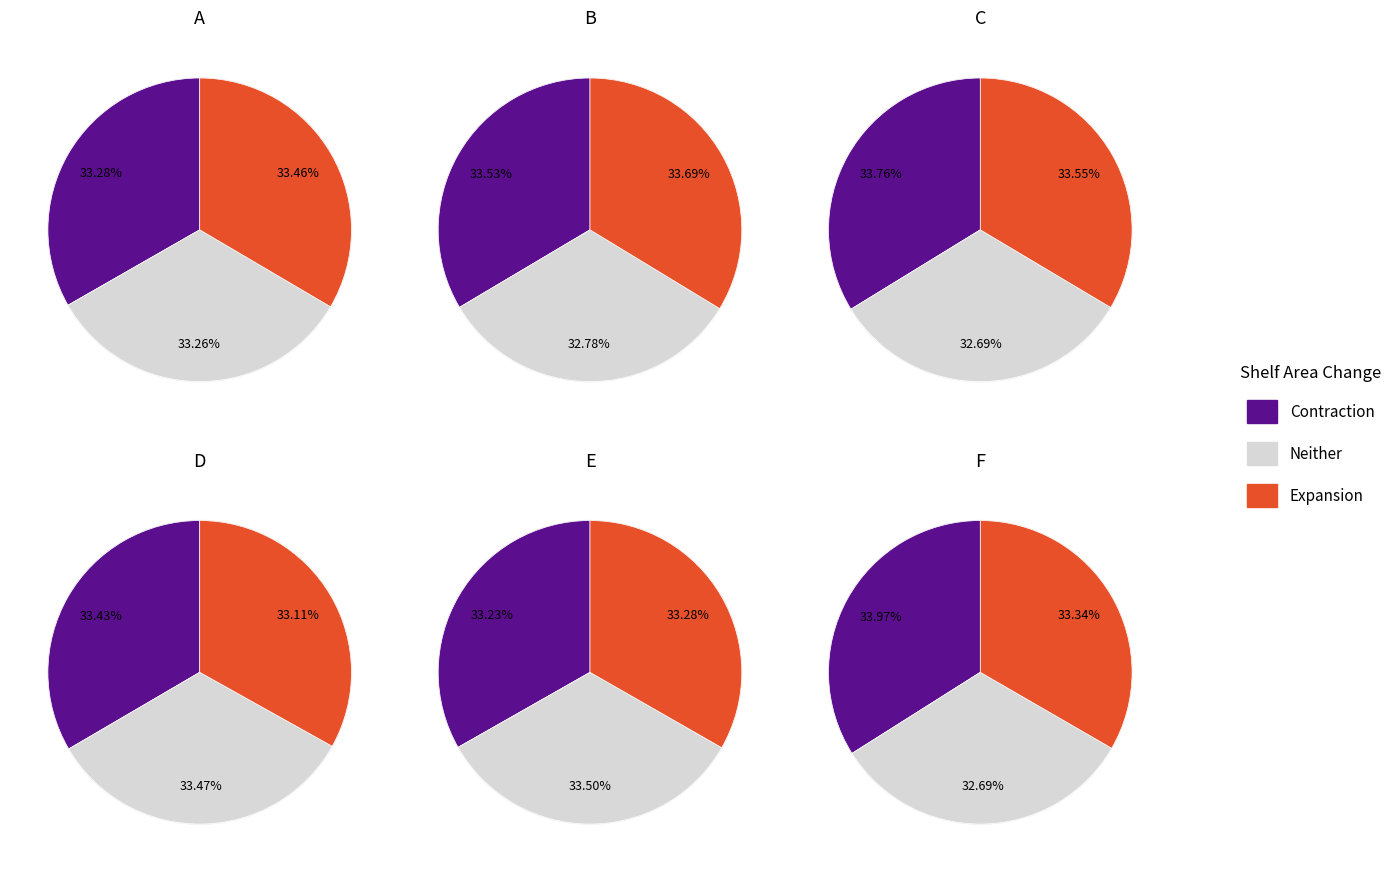

Does 11 represent more than half of the total?

No